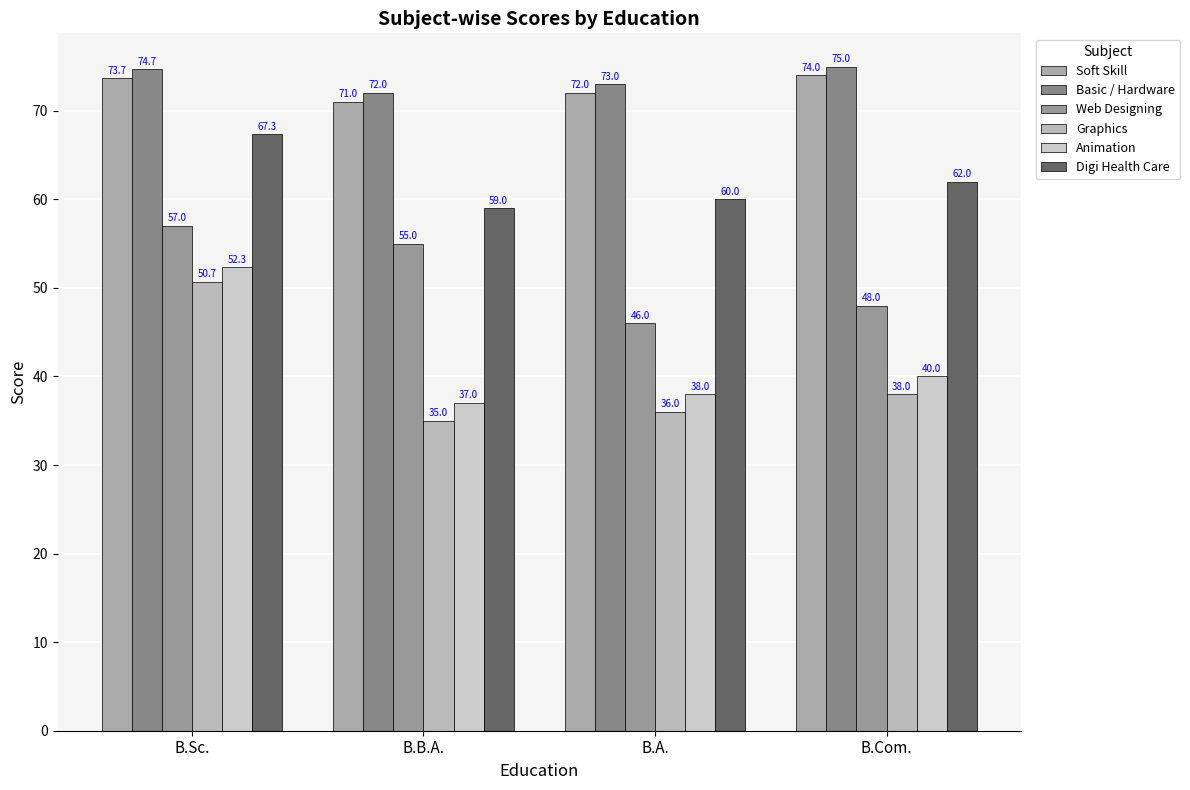

Reading right to left, transcribe all the data shown in this chart.

Soft Skill: B.Com.=74.0	B.A.=72.0	B.B.A.=71.0	B.Sc.=73.7
Basic / Hardware: B.Com.=75.0	B.A.=73.0	B.B.A.=72.0	B.Sc.=74.7
Web Designing: B.Com.=48.0	B.A.=46.0	B.B.A.=55.0	B.Sc.=57.0
Graphics: B.Com.=38.0	B.A.=36.0	B.B.A.=35.0	B.Sc.=50.7
Animation: B.Com.=40.0	B.A.=38.0	B.B.A.=37.0	B.Sc.=52.3
Digi Health Care: B.Com.=62.0	B.A.=60.0	B.B.A.=59.0	B.Sc.=67.3